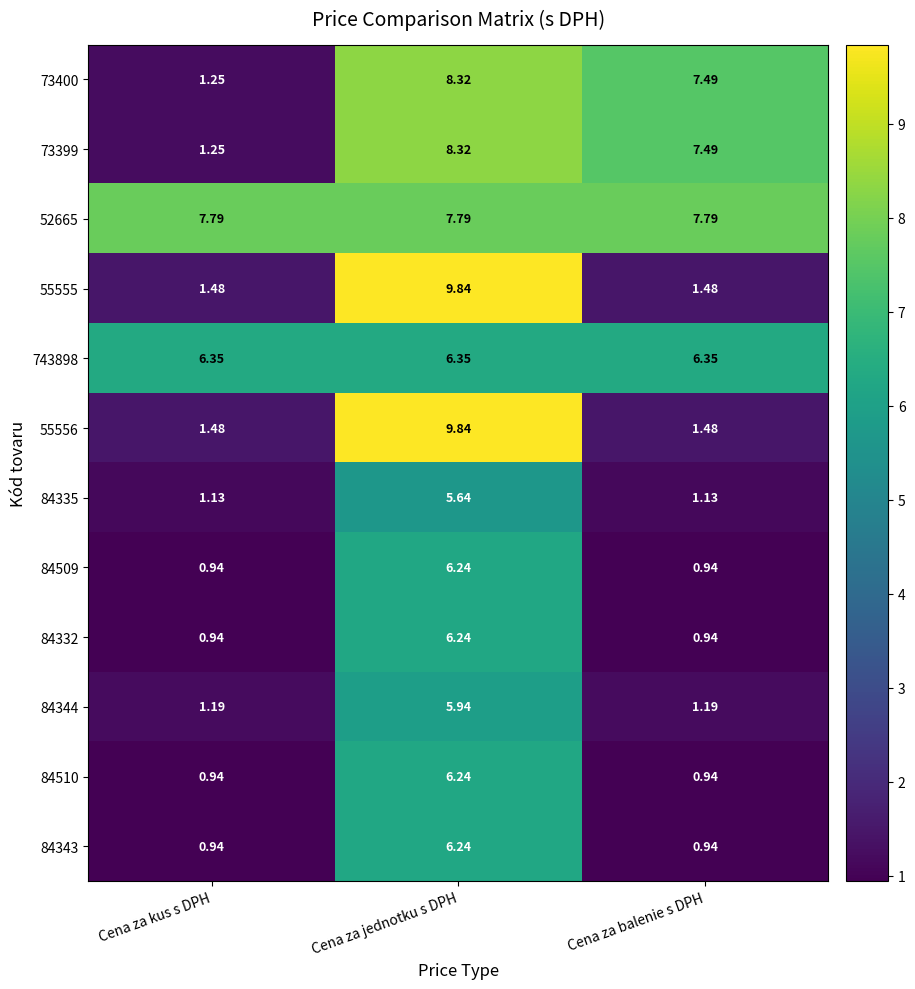

At which category is the sum across all series the highest?

Cena za jednotku s DPH